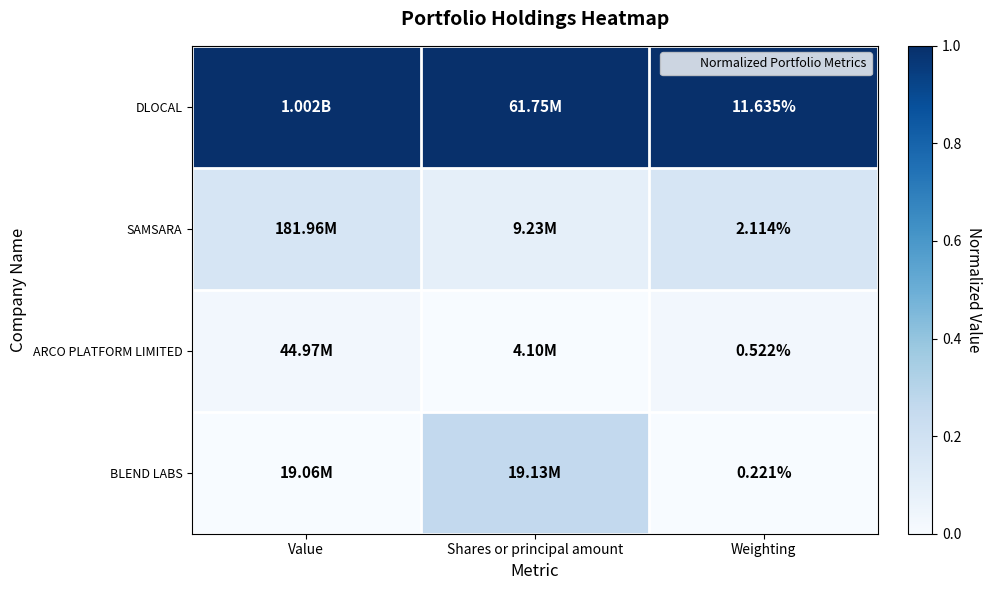

Count the number of categories in the chart.

3